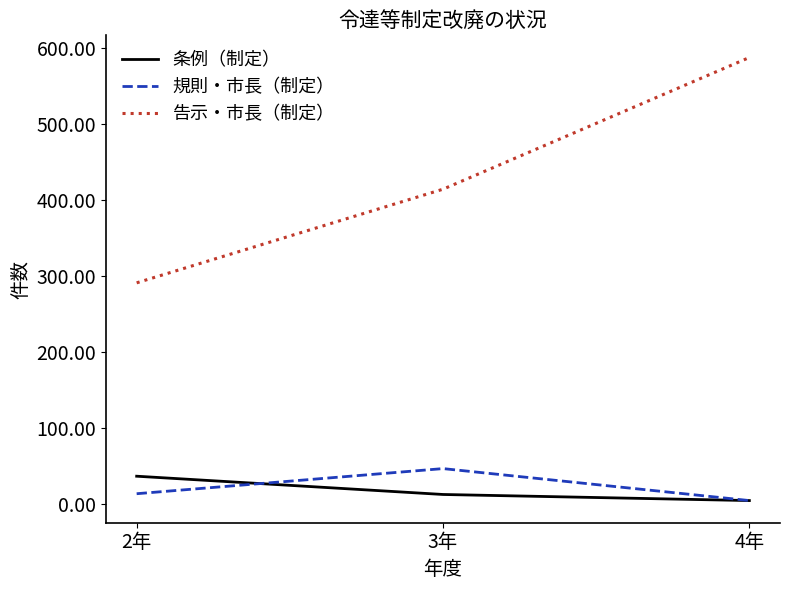

At which label does 条例（制定） first exceed 13?

2年